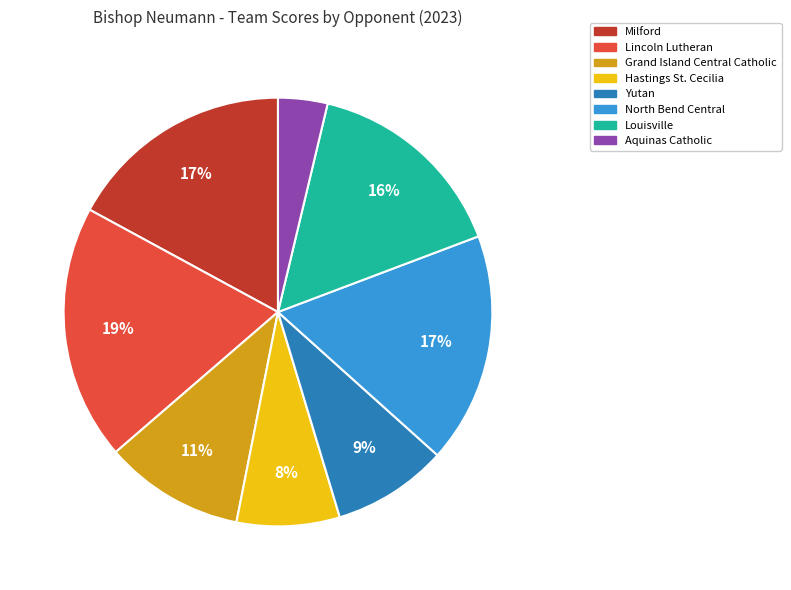

Combined, do Milford and Yutan account for over 50%?

No